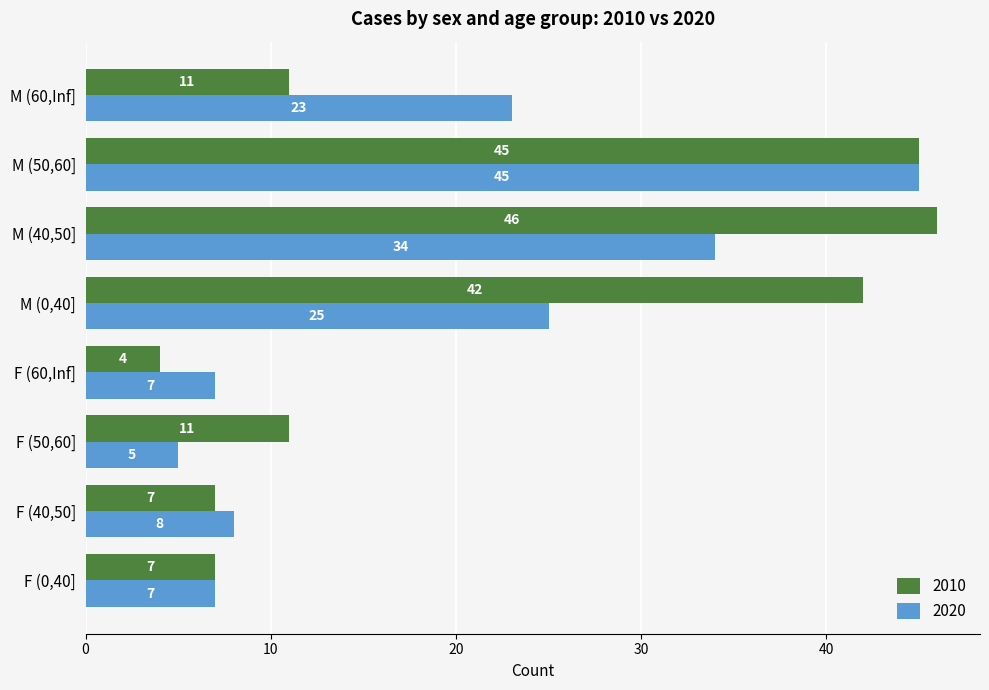

How many categories are shown in the chart?

8